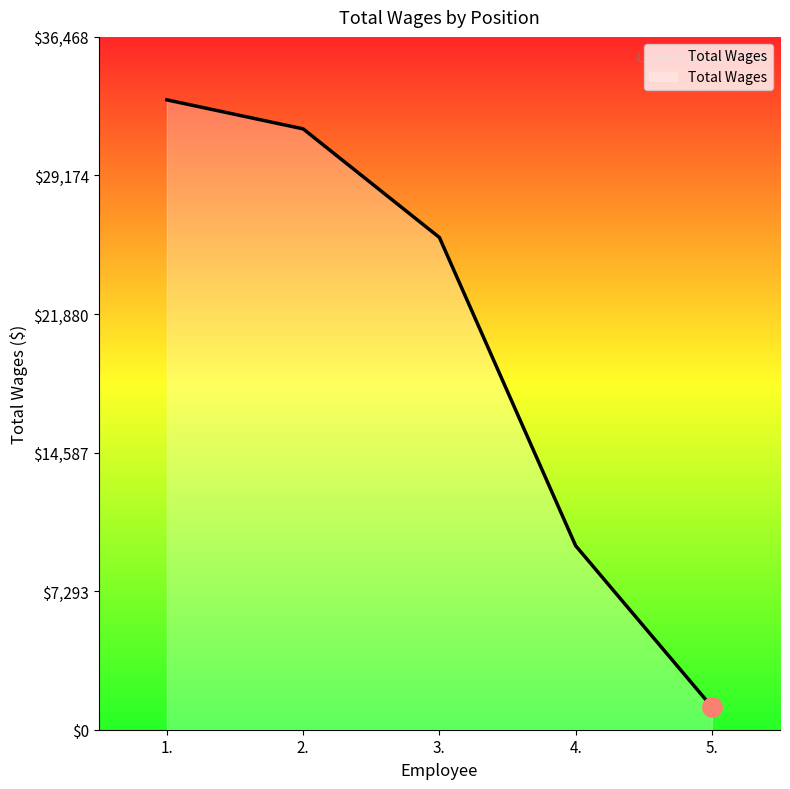

What is the change in value from 1. to 3.?

-7242